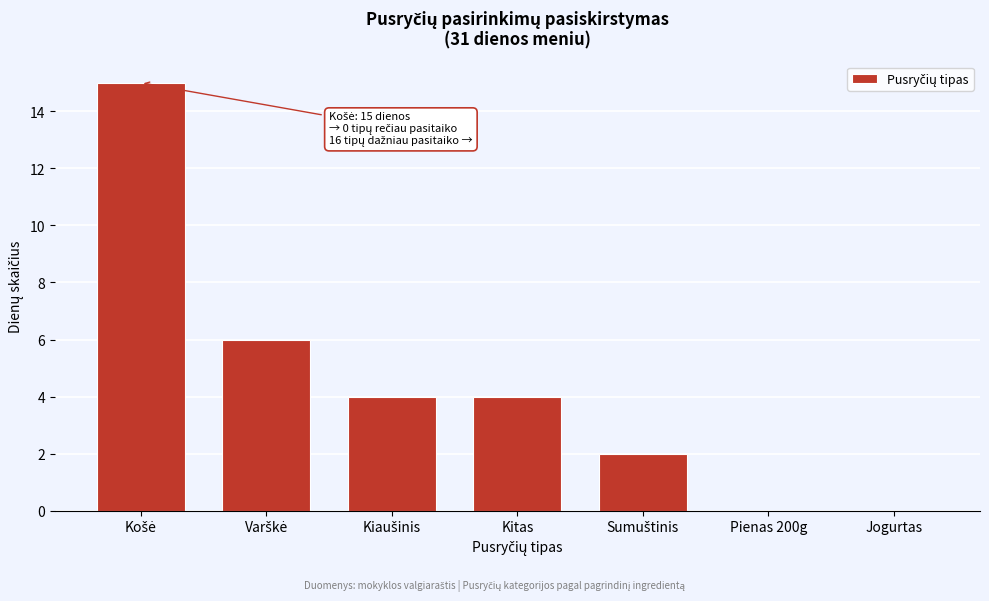

The value at Jogurtas is 8. True or false?

False